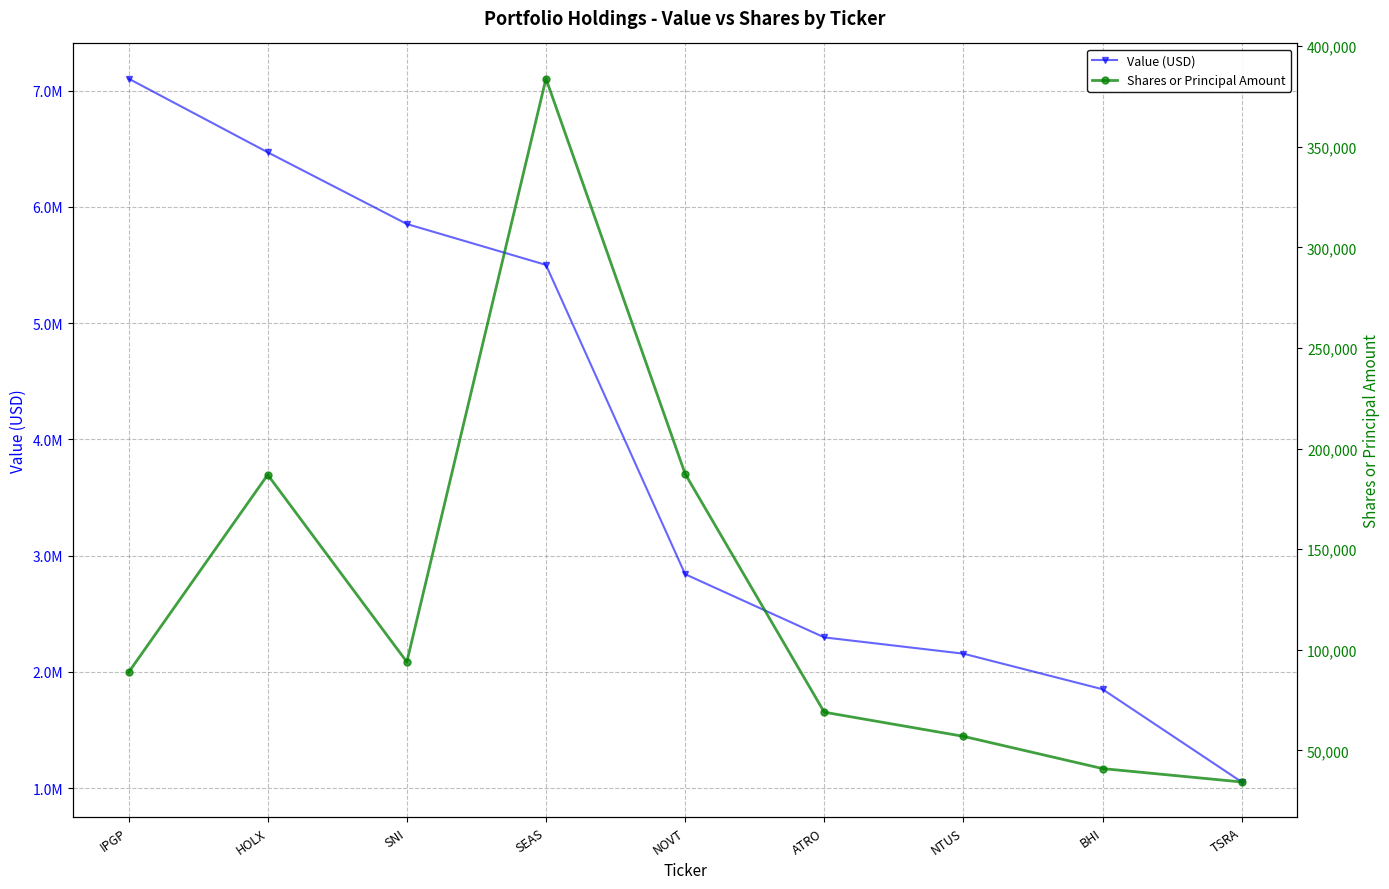

Which series changed the most between NOVT and BHI?

Value (USD)